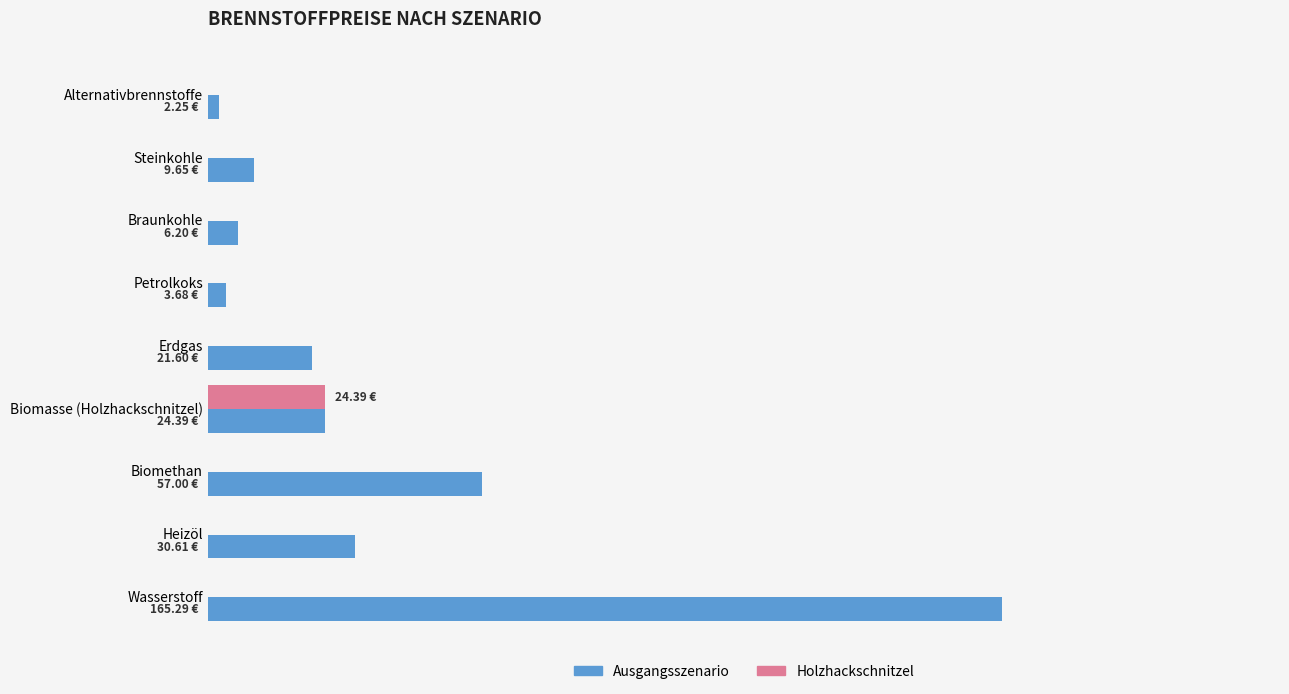

What are all the series names shown in the legend?

Ausgangsszenario, Holzhackschnitzel